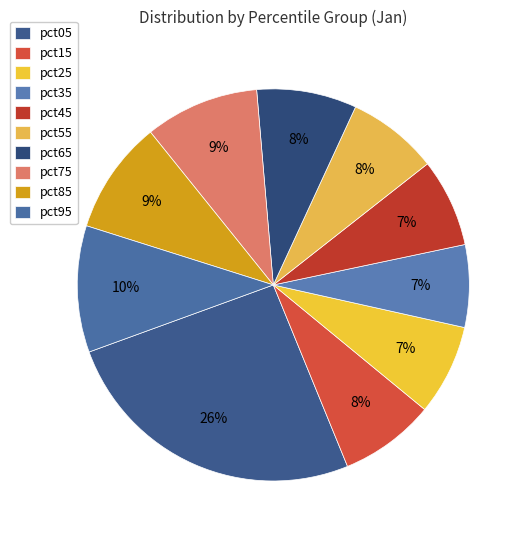

To the nearest percent, what is the difference between the largest and smallest slice percentages?

19%